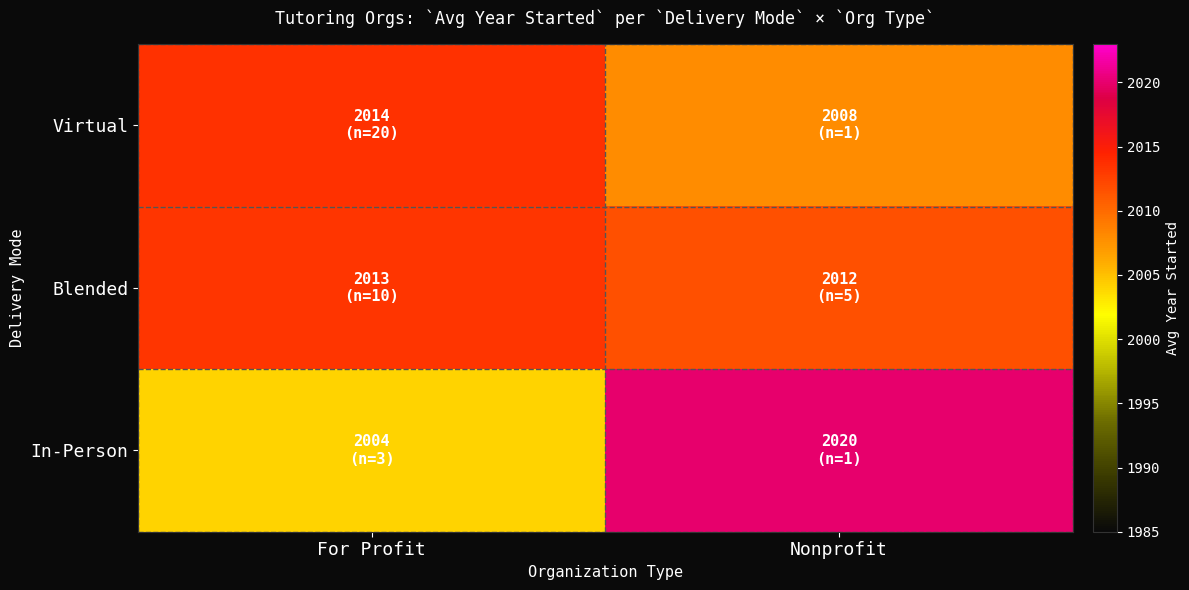

Rank the series at Nonprofit from lowest to highest value.

Virtual, Blended, In-Person